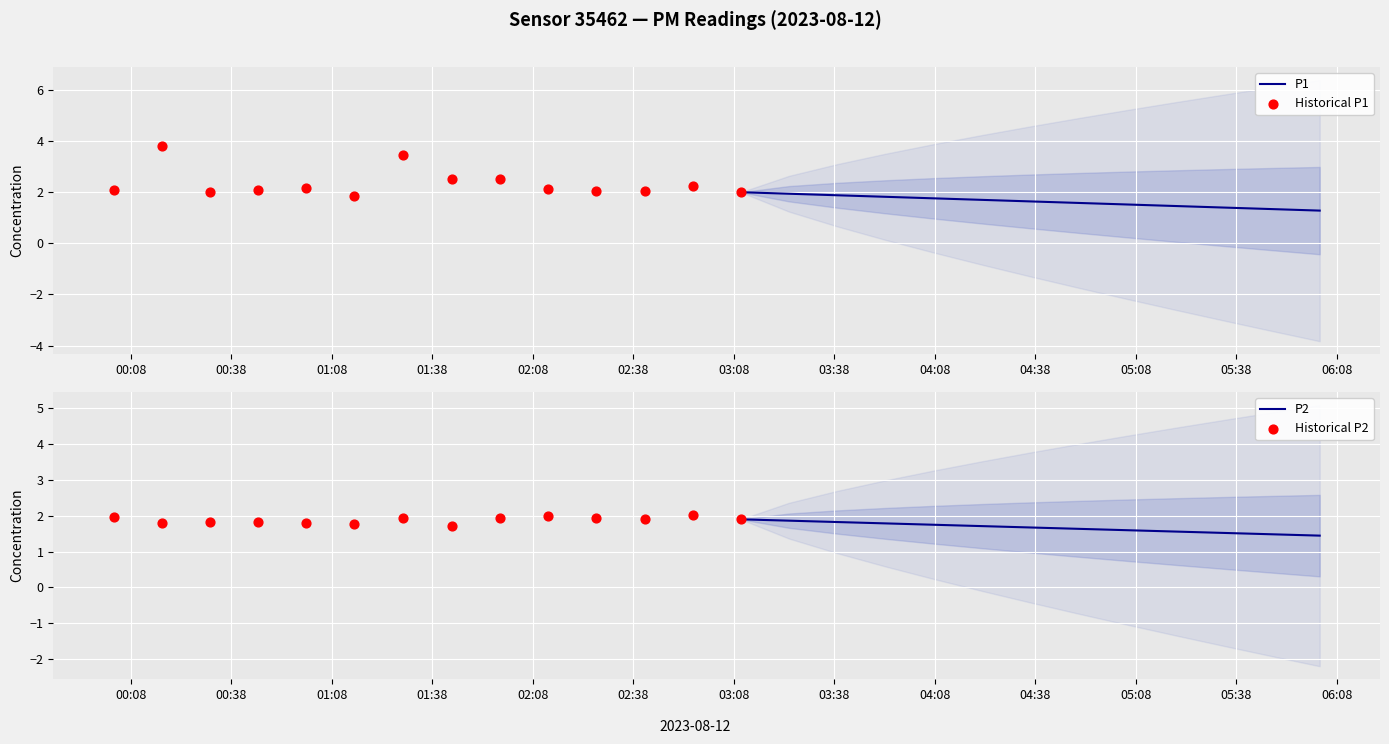

Which series has the largest Y range (max minus min)?

P1